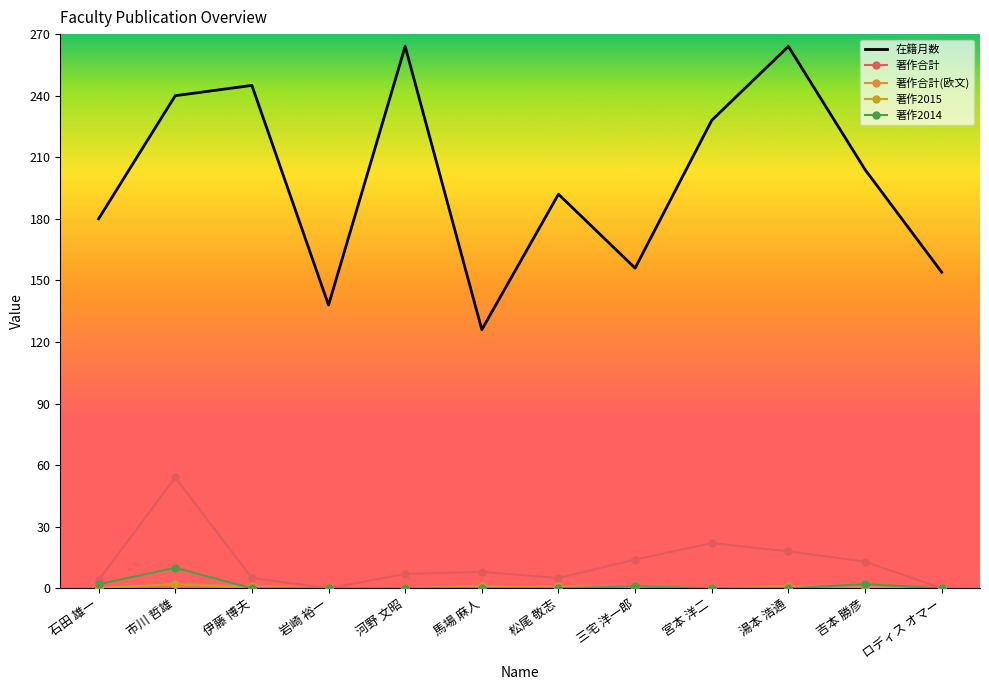

At which label is 著作合計 closest to 27?

宮本 洋二